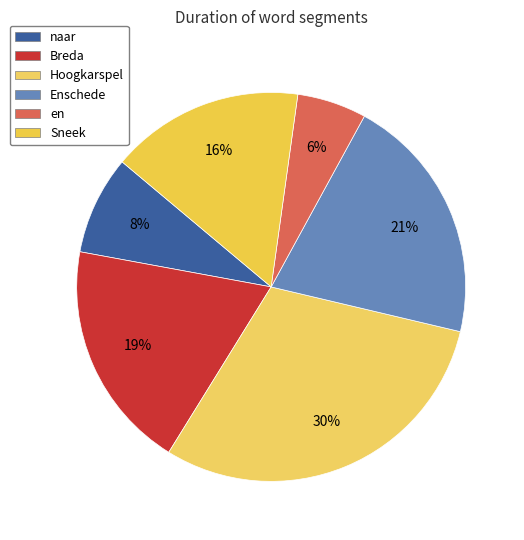

How much of the chart is everything except Hoogkarspel?

69.9%